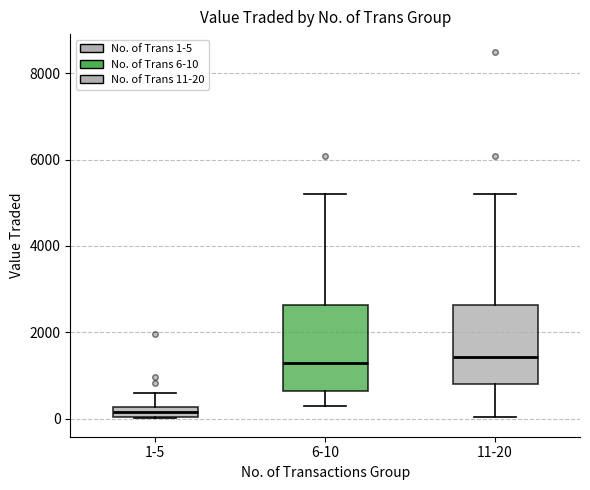

Where is the lower edge of the box for 1-5 on the y-axis? The values are not printed on the chart, so give them approximately, as read against the axis.

0